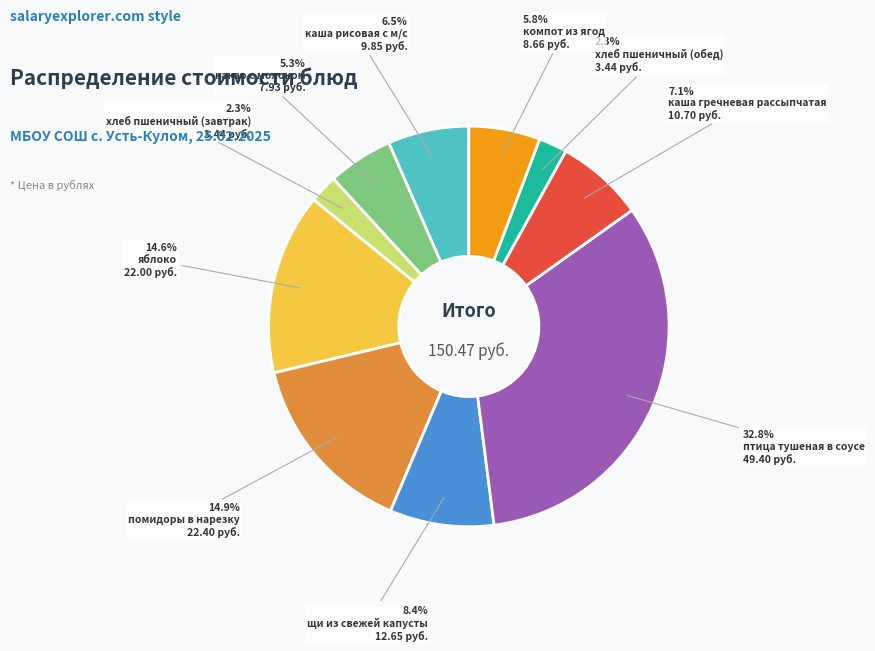

Is there a majority slice in this chart?

No